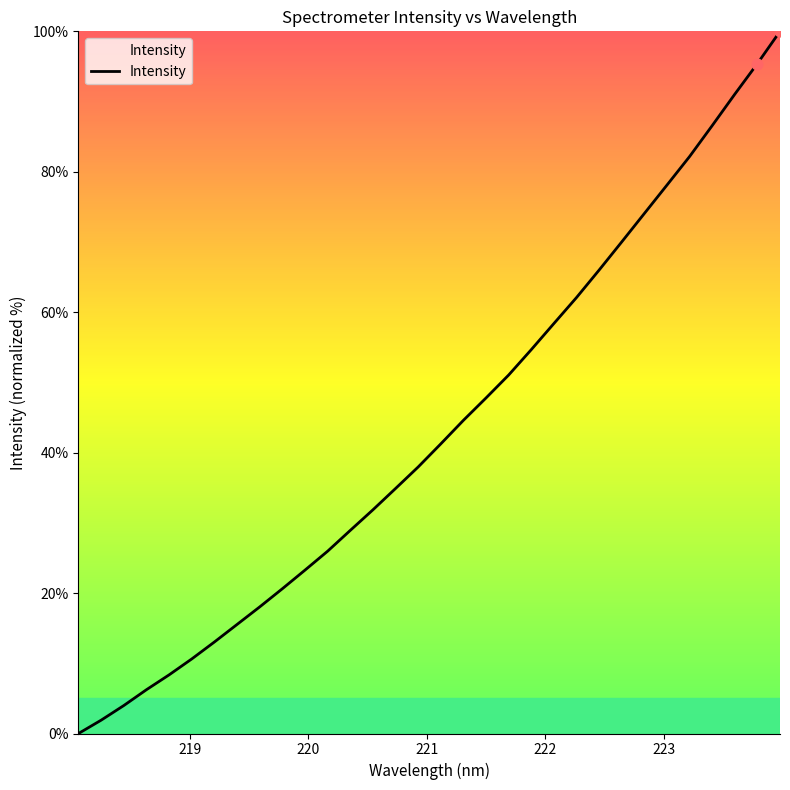

What is the difference between the maximum and minimum values?

100.0